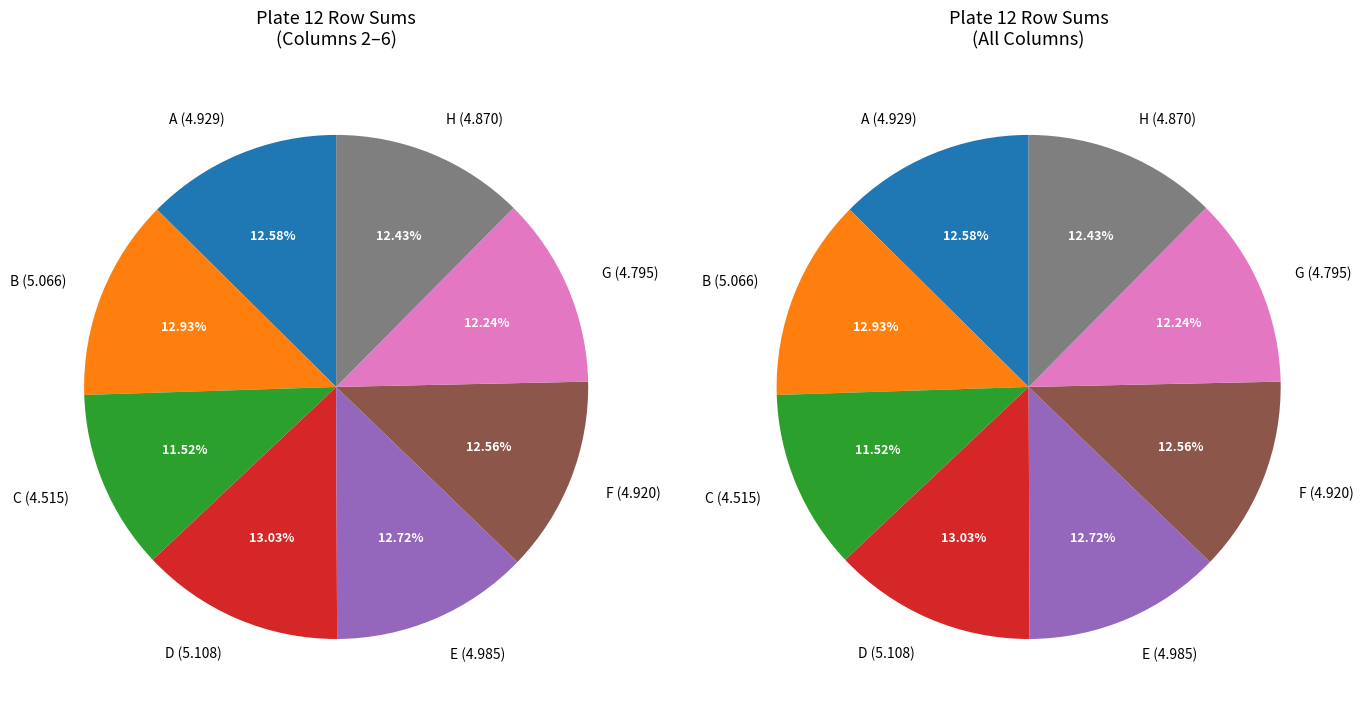

Is G the majority of the pie?

No